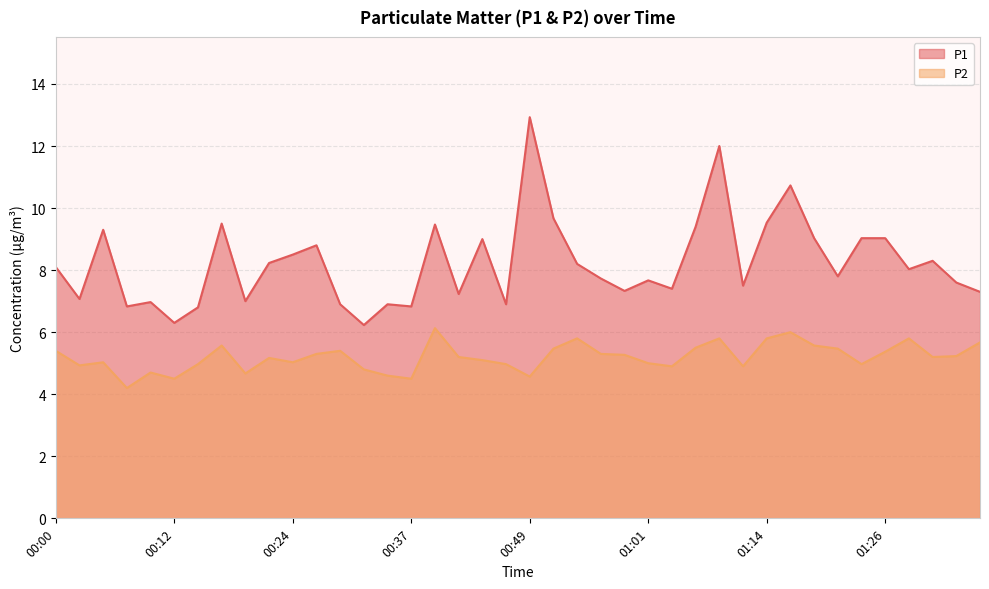

Reading right to left, what are all the values shown in this chart?

P1: 7.3	7.6	8.3	8.0	9.0	9.0	7.8	9.0	10.7	9.5	7.5	12.0	9.4	7.4	7.7	7.3	7.7	8.2	9.7	12.9	6.9	9.0	7.2	9.5	6.8	6.9	6.2	6.9	8.8	8.5	8.2	7.0	9.5	6.8	6.3	7.0	6.8	9.3	7.1	8.1
P2: 5.7	5.2	5.2	5.8	5.4	5.0	5.5	5.6	6.0	5.8	4.9	5.8	5.5	4.9	5.0	5.3	5.3	5.8	5.5	4.6	5.0	5.1	5.2	6.1	4.5	4.6	4.8	5.4	5.3	5.0	5.2	4.7	5.6	5.0	4.5	4.7	4.2	5.0	4.9	5.4